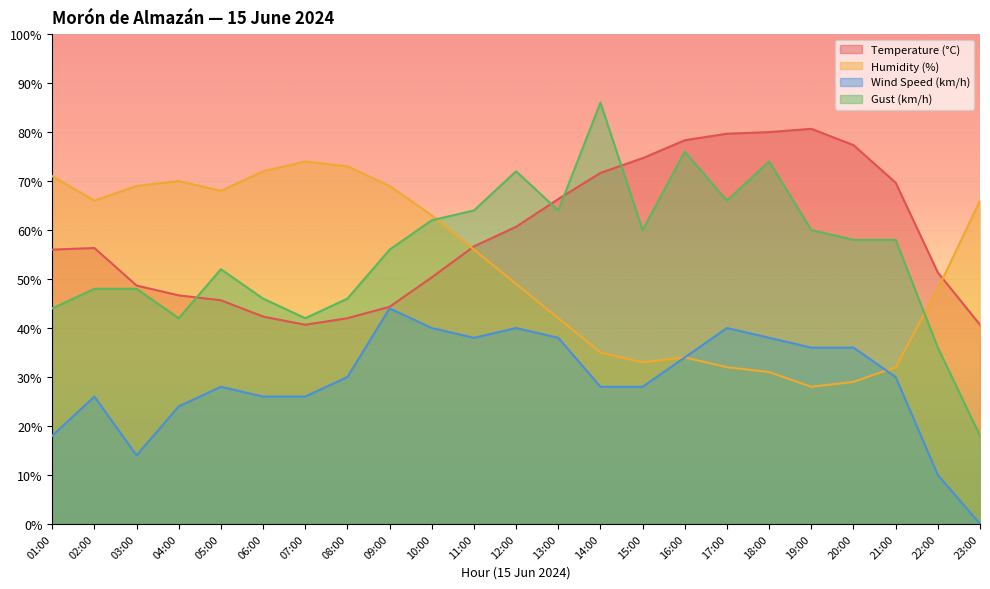

What is the difference between the highest and lowest values at 12:00?

32.0